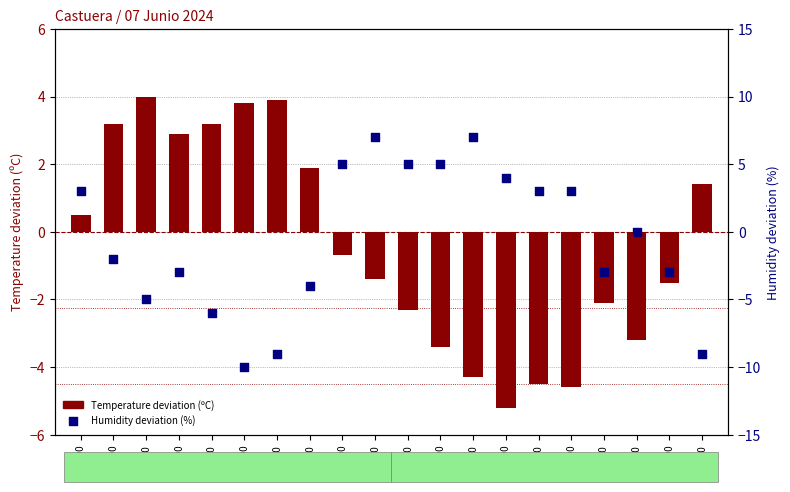

Is the value of Temperature deviation (ºC) at 10:00 greater than the value of Humidity deviation (%) at 17:00?

Yes